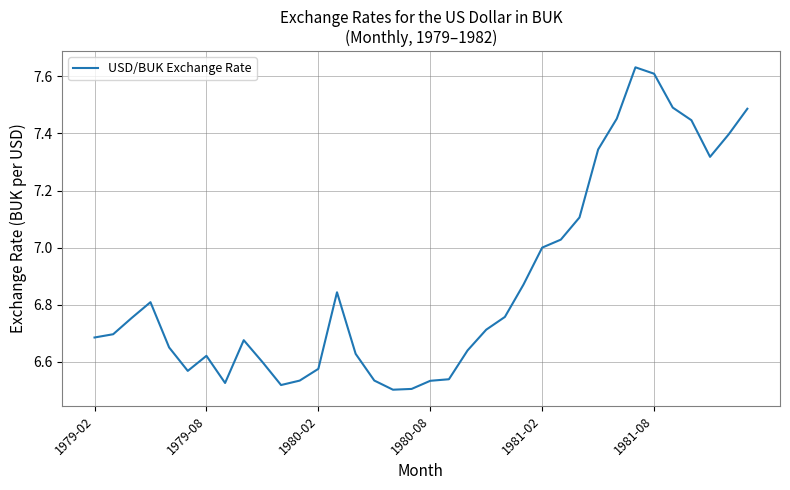

What is the difference between the maximum and minimum values?

1.1